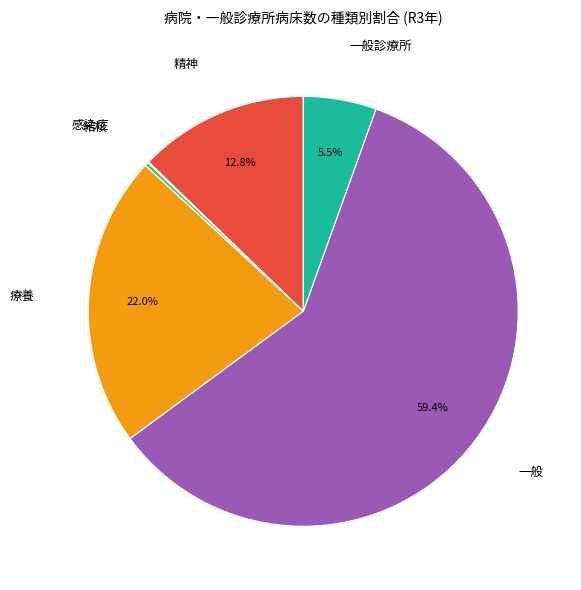

What is the ratio of the value at 療養 to the value at 一般診療所?

4.0